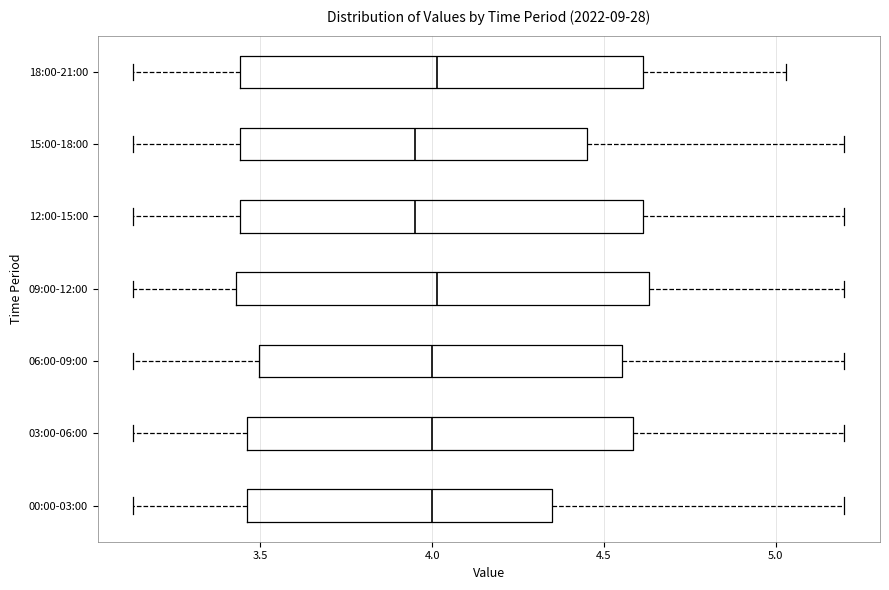

Reading bottom to top, transcribe this box plot: for each box, give where its median line is, the range the box spans, and where its two whiskers end, as read against the x-axis. The values are not printed on the chart, so give them approximately, as read against the axis.

00:00-03:00: median 4.00, box 3.45 to 4.35, whiskers 3.15 to 5.20
03:00-06:00: median 4.00, box 3.45 to 4.60, whiskers 3.15 to 5.20
06:00-09:00: median 4.00, box 3.50 to 4.55, whiskers 3.15 to 5.20
09:00-12:00: median 4.00, box 3.45 to 4.65, whiskers 3.15 to 5.20
12:00-15:00: median 3.95, box 3.45 to 4.60, whiskers 3.15 to 5.20
15:00-18:00: median 3.95, box 3.45 to 4.45, whiskers 3.15 to 5.20
18:00-21:00: median 4.00, box 3.45 to 4.60, whiskers 3.15 to 5.05